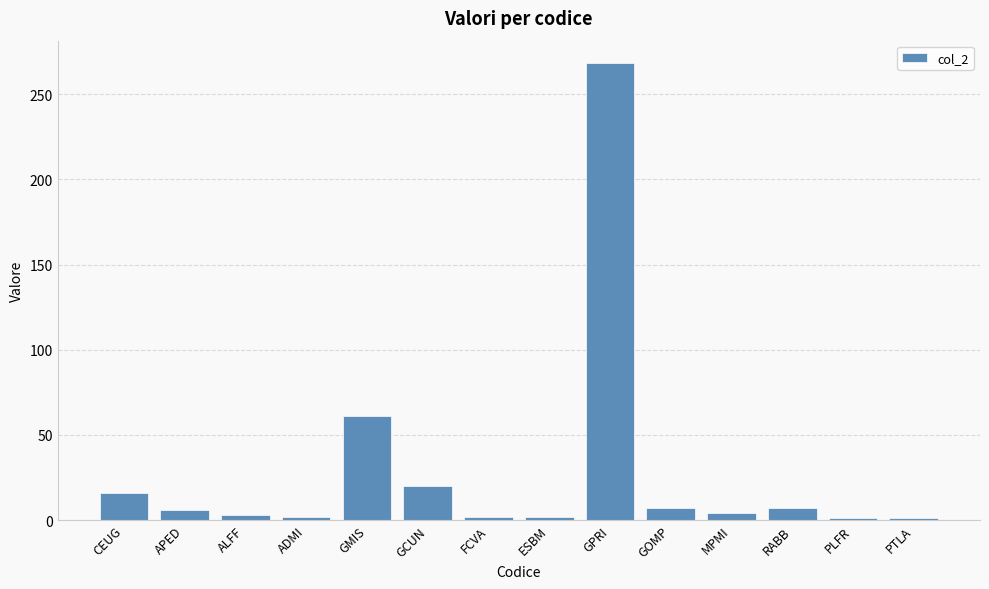

At which label is the value closest to 134?

GMIS